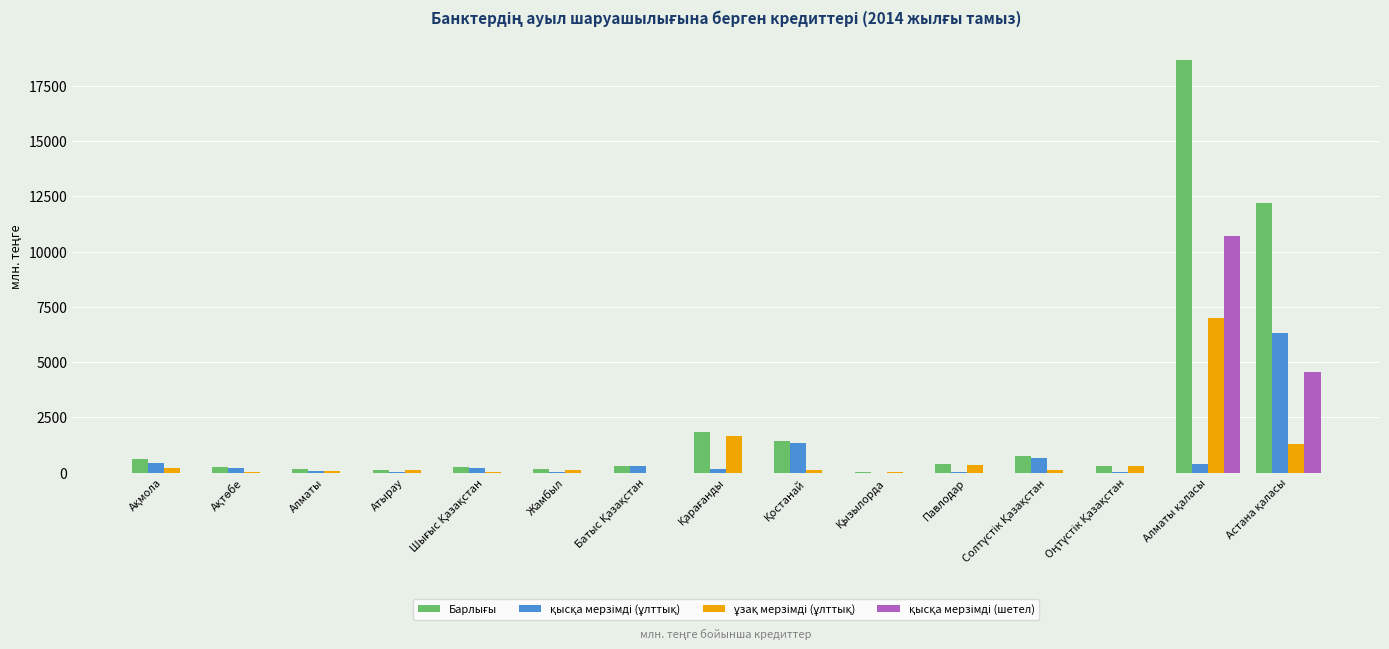

How many categories are shown in the chart?

15